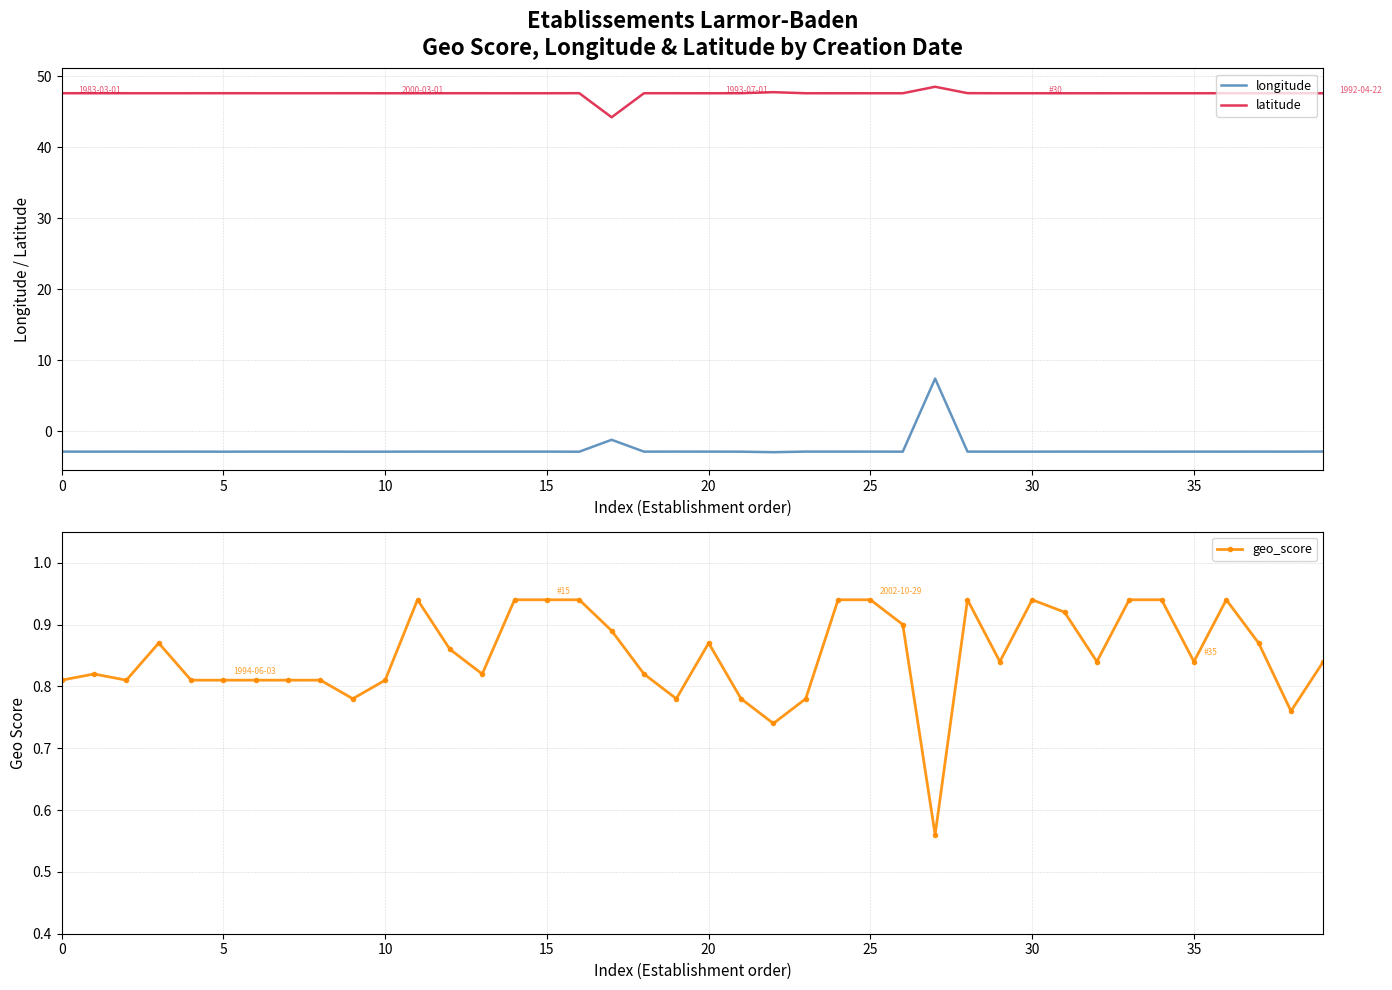

True or false: longitude and latitude intersect in this chart.

False